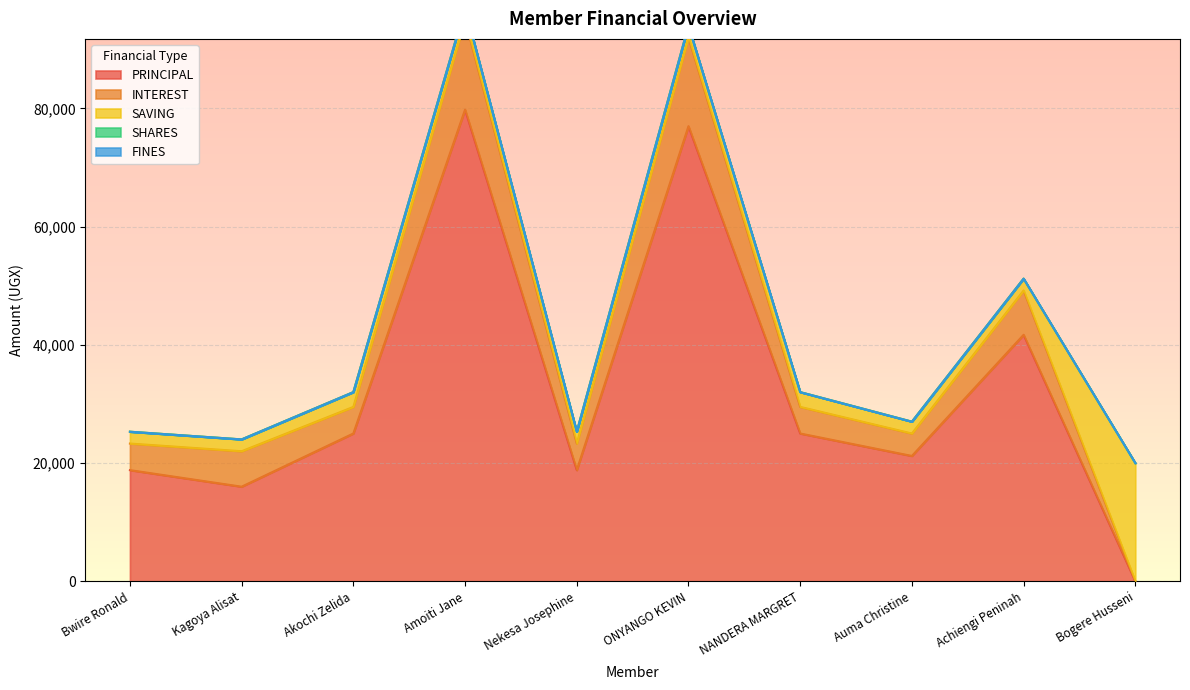

How many positive values does the INTEREST series have?

9